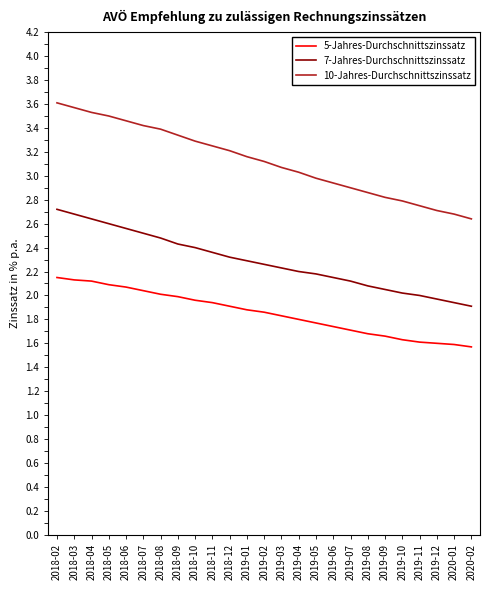

Where does the 10-Jahres-Durchschnittszinssatz series first go above 3?

2018-02